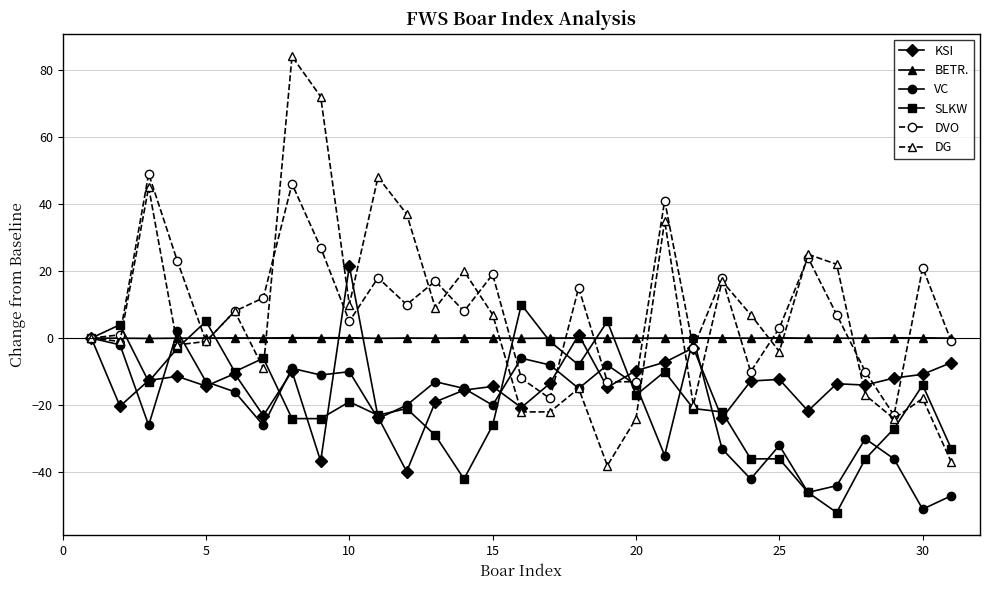

Which series has the largest range (max minus min)?

DG